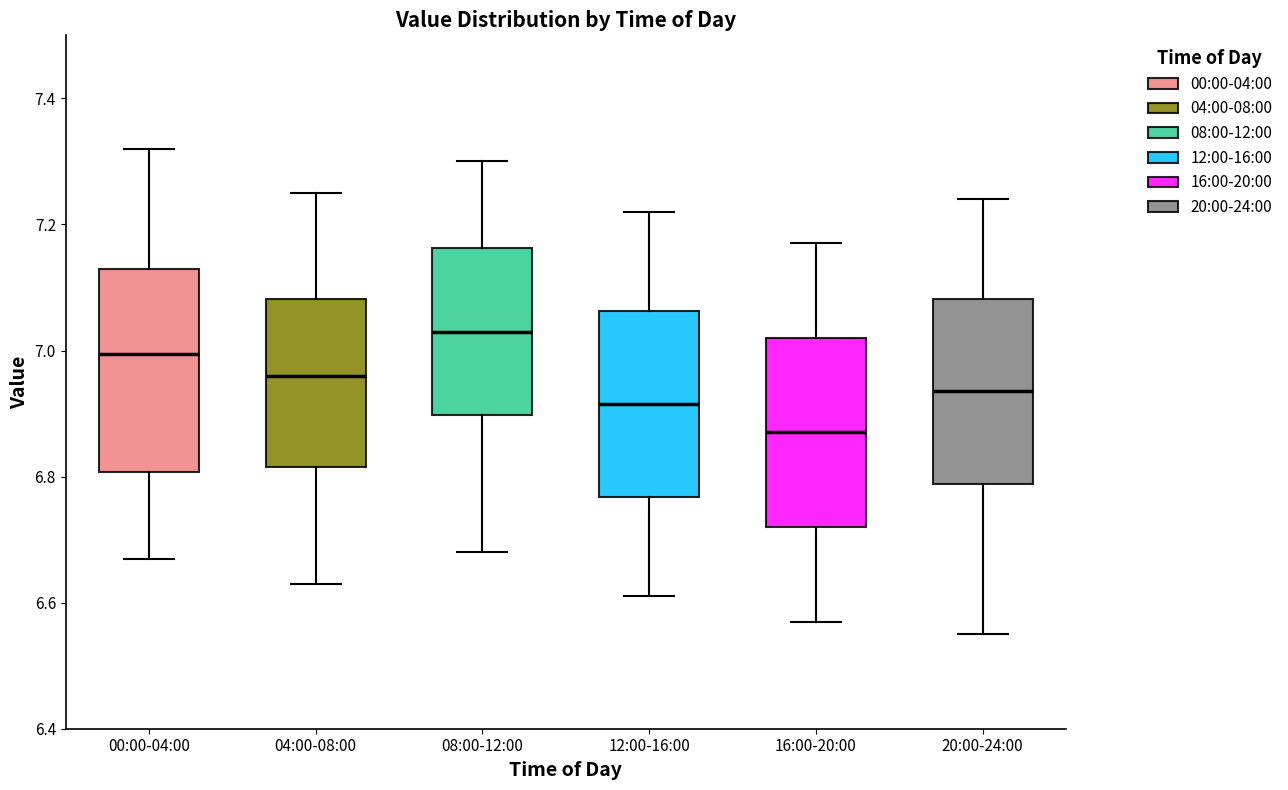

Reading left to right, read every box against the y-axis: the position of its median line, the range the box covers, and the ends of its whiskers. The values are not printed on the chart, so give them approximately, as read against the axis.

00:00-04:00: median 7.00, box 6.80 to 7.14, whiskers 6.68 to 7.32
04:00-08:00: median 6.96, box 6.82 to 7.08, whiskers 6.64 to 7.26
08:00-12:00: median 7.04, box 6.90 to 7.16, whiskers 6.68 to 7.30
12:00-16:00: median 6.92, box 6.76 to 7.06, whiskers 6.62 to 7.22
16:00-20:00: median 6.88, box 6.72 to 7.02, whiskers 6.58 to 7.18
20:00-24:00: median 6.94, box 6.78 to 7.08, whiskers 6.56 to 7.24